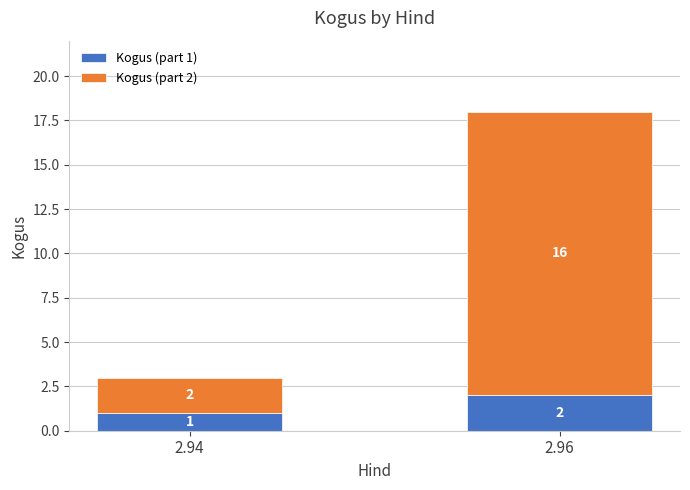

Is it true that Kogus (part 1) equals 0 at 2.94?

False